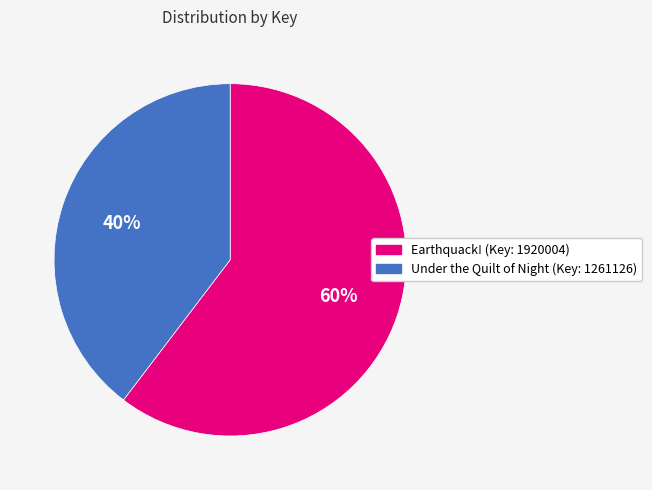

To the nearest percent, what is the average slice percentage?

50%